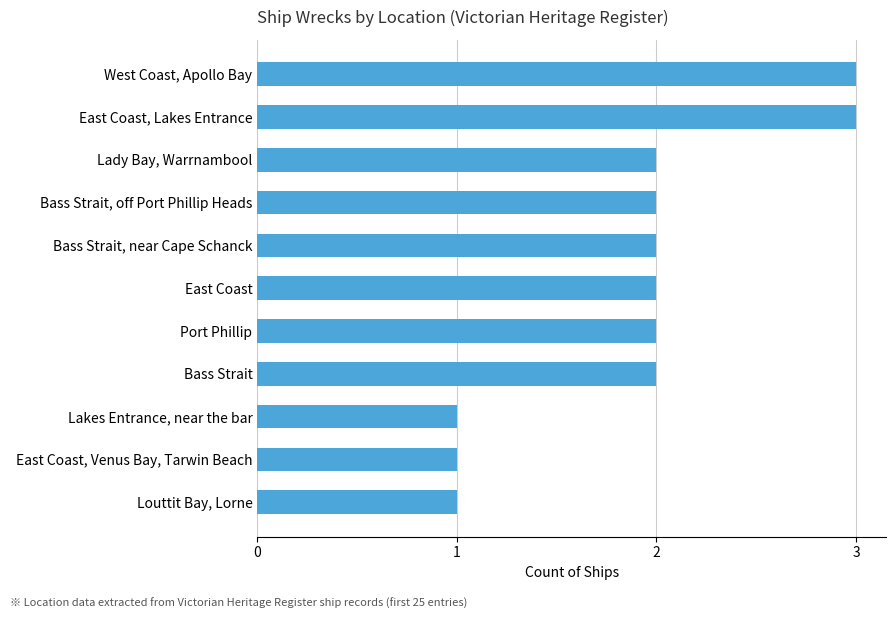

What is the sum of the values at Bass Strait, off Port Phillip Heads and East Coast, Venus Bay, Tarwin Beach?

3